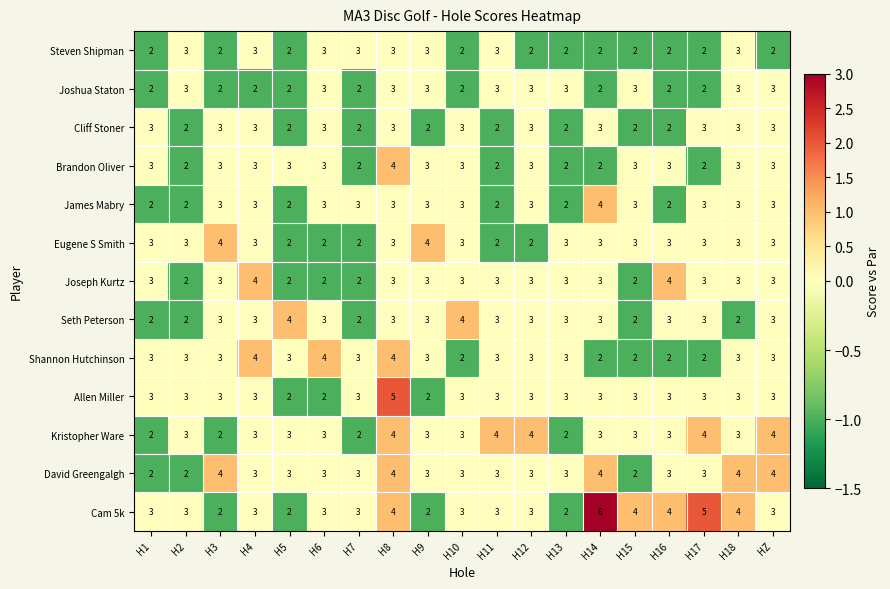

Which series changed the most between H17 and HZ?

Cam 5k